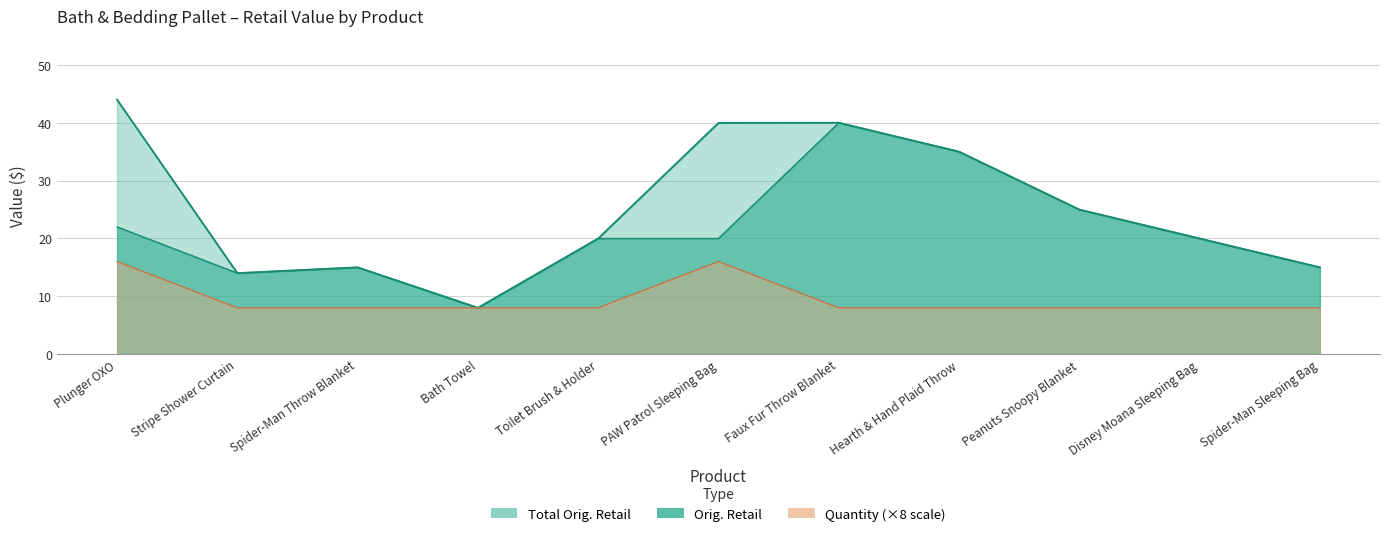

Rank the categories by Total Orig. Retail value from highest to lowest.

Plunger OXO, Faux Fur Throw Blanket, PAW Patrol Sleeping Bag, Hearth & Hand Plaid Throw, Peanuts Snoopy Blanket, Toilet Brush & Holder, Disney Moana Sleeping Bag, Spider-Man Throw Blanket, Spider-Man Sleeping Bag, Stripe Shower Curtain, Bath Towel